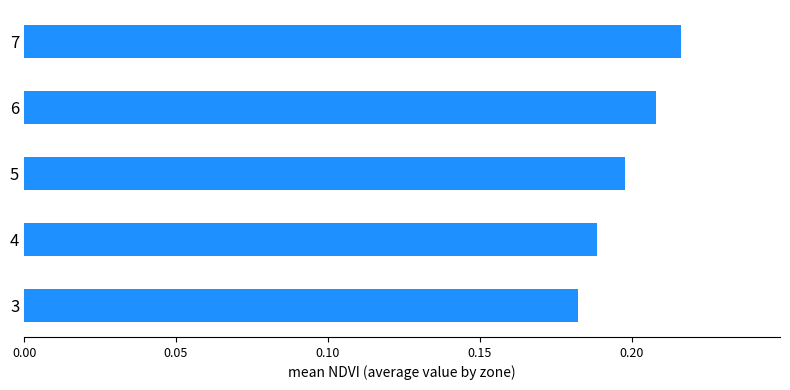

Which label corresponds to the smallest value in the chart?

3